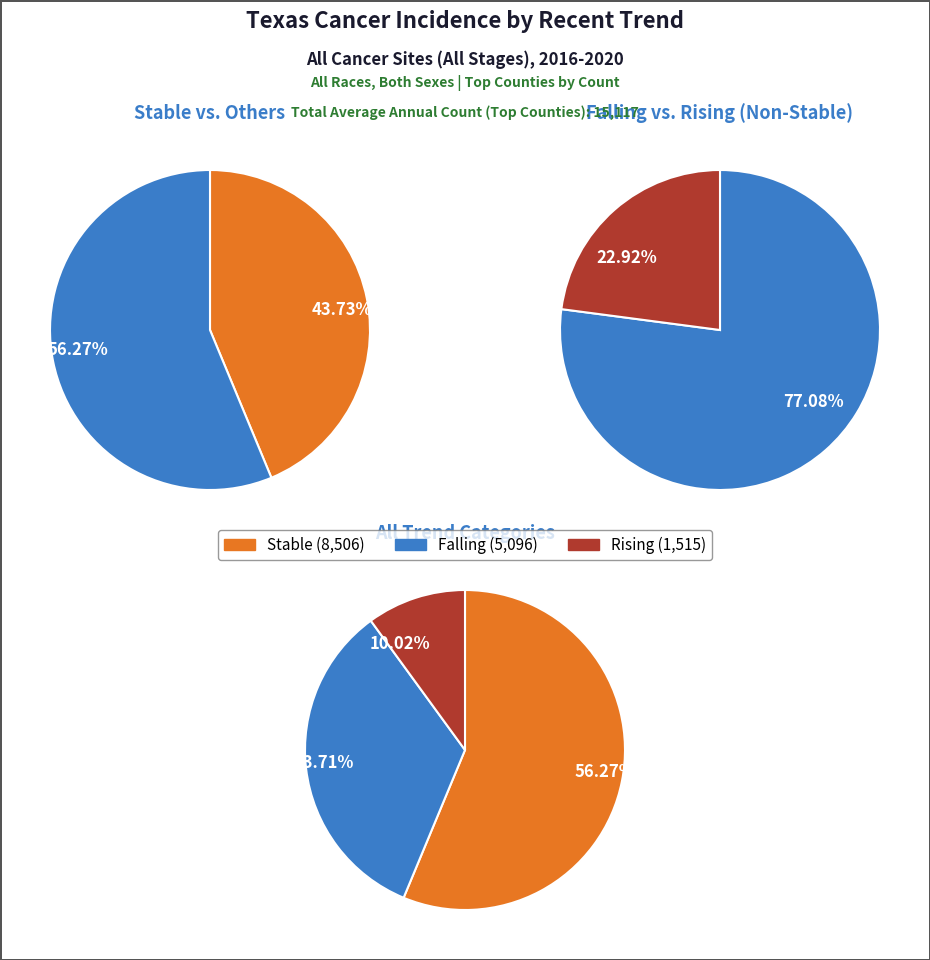

Combined, do rising and stable account for over 50%?

Yes